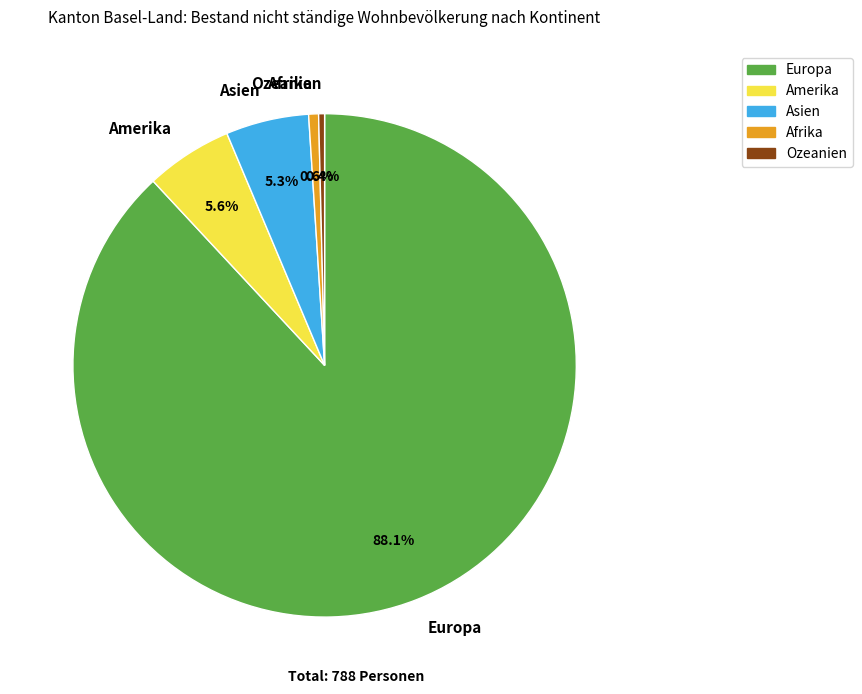

What is the largest slice in the pie chart?

Europa